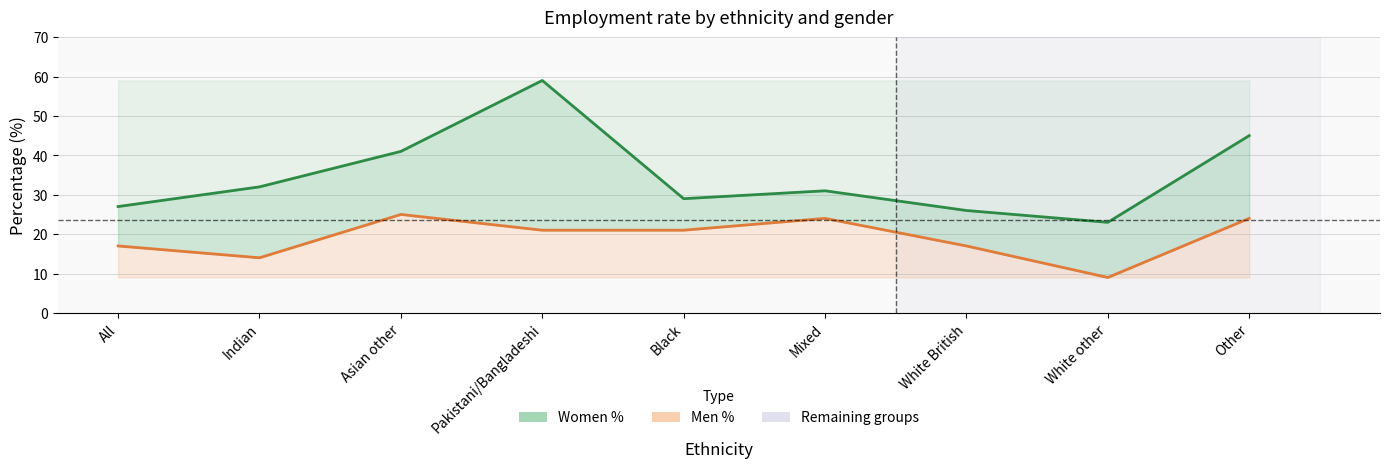

Does the chart have visible grid lines?

Yes